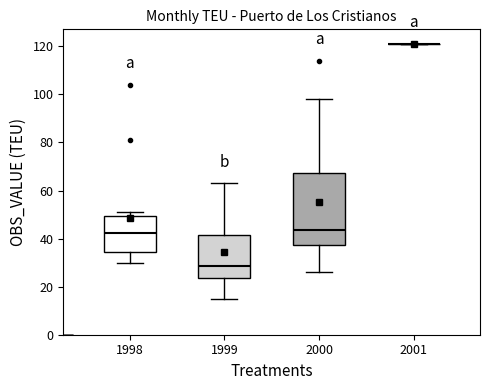

Where is the lower edge of the box at x = 1998 on the y-axis? The values are not printed on the chart, so give them approximately, as read against the axis.

34